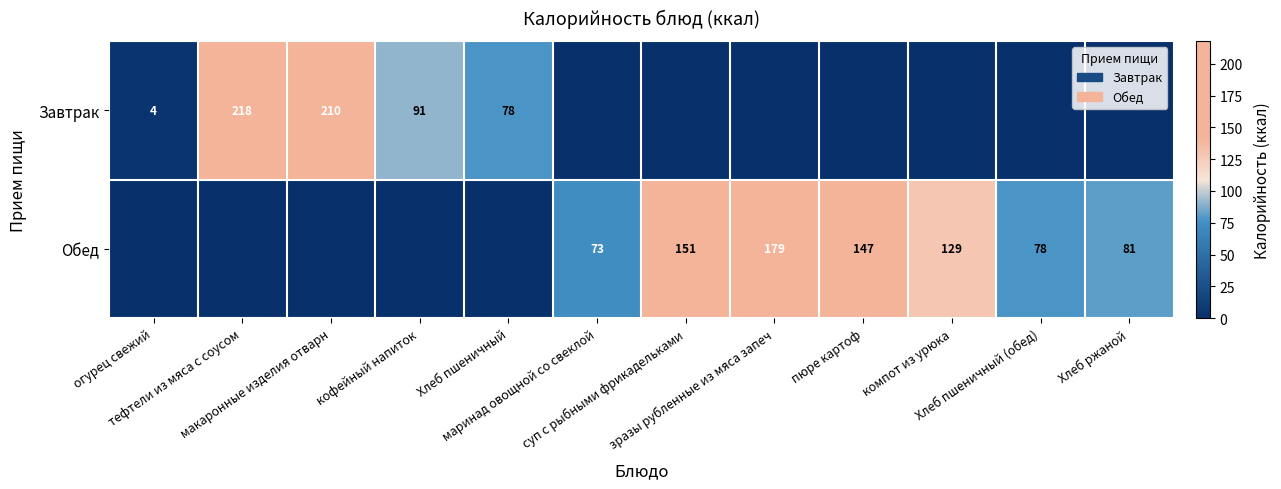

Which series has the largest total across all categories?

Обед